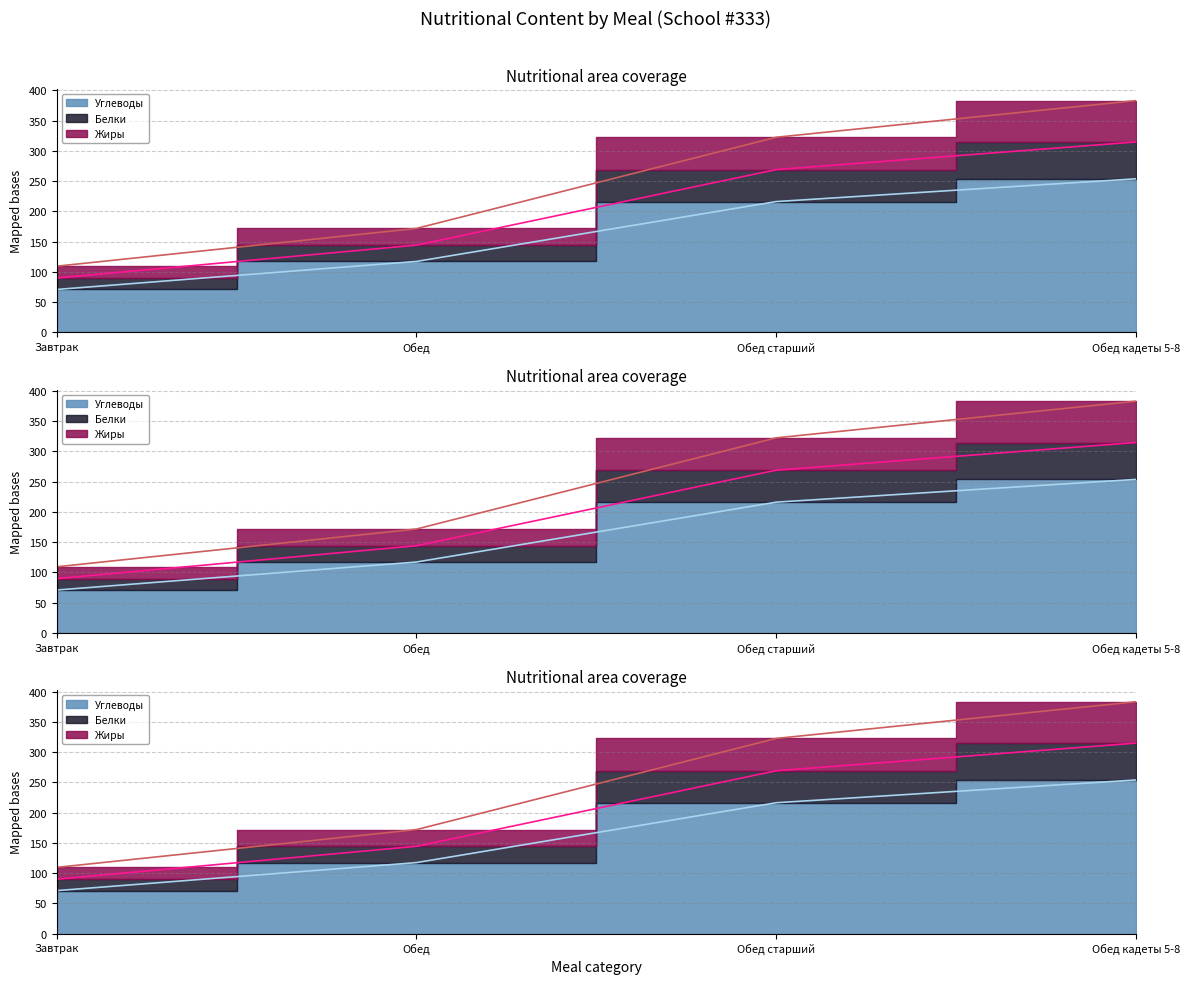

What is the label of the 1st point from the right?

Обед кадеты 5-8